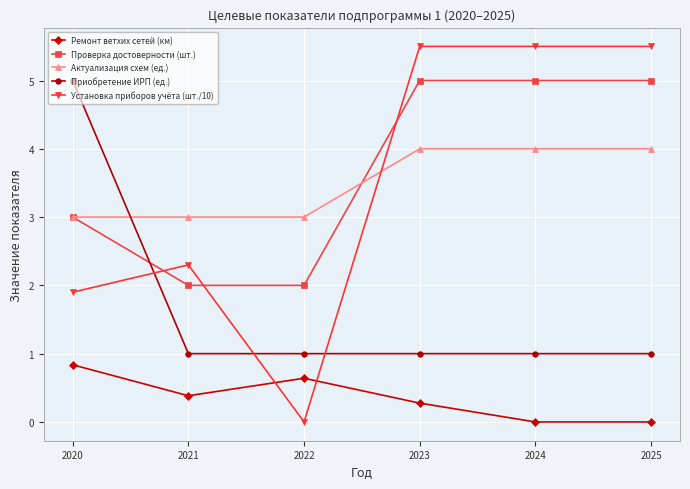

What is the highest value of the Приобретение ИРП (ед.) series?

5.0